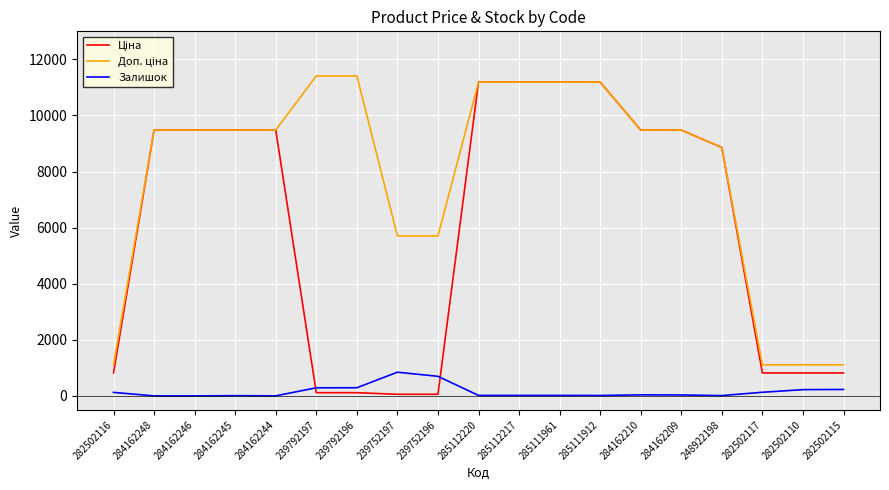

What is the label of the 3rd point from the right?

282502117